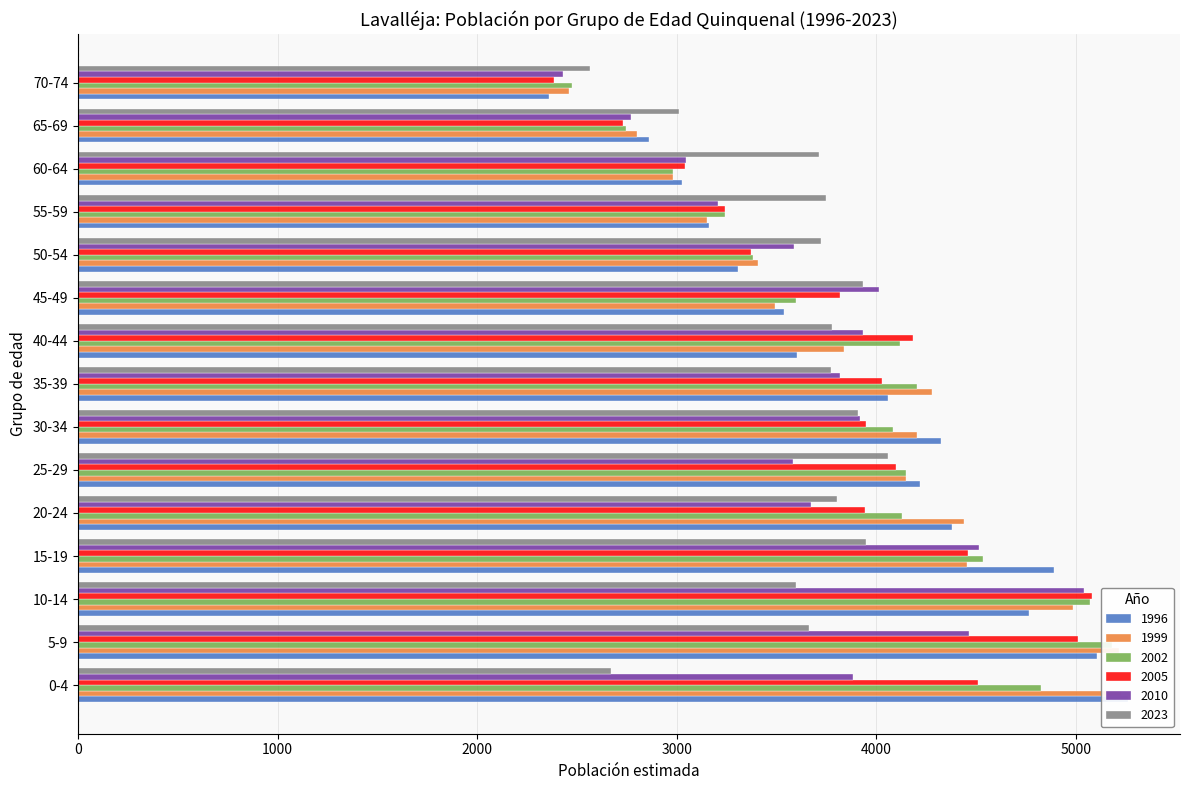

At which label does 2005 reach its peak?

10-14